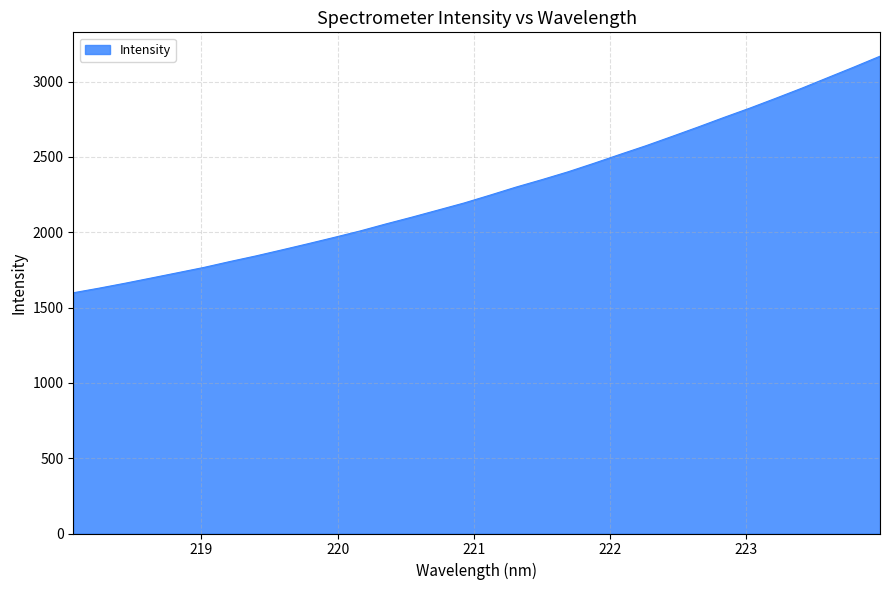

Reading left to right, extract all data points from this chart.

1598.2	1629.0	1661.9	1696.3	1731.0	1765.9	1805.0	1842.4	1882.5	1923.2	1965.0	2007.9	2055.0	2100.0	2146.9	2193.8	2246.0	2299.5	2349.2	2401.0	2457.9	2516.7	2574.5	2636.0	2698.3	2762.3	2824.5	2890.0	2956.8	3026.9	3096.8	3168.6